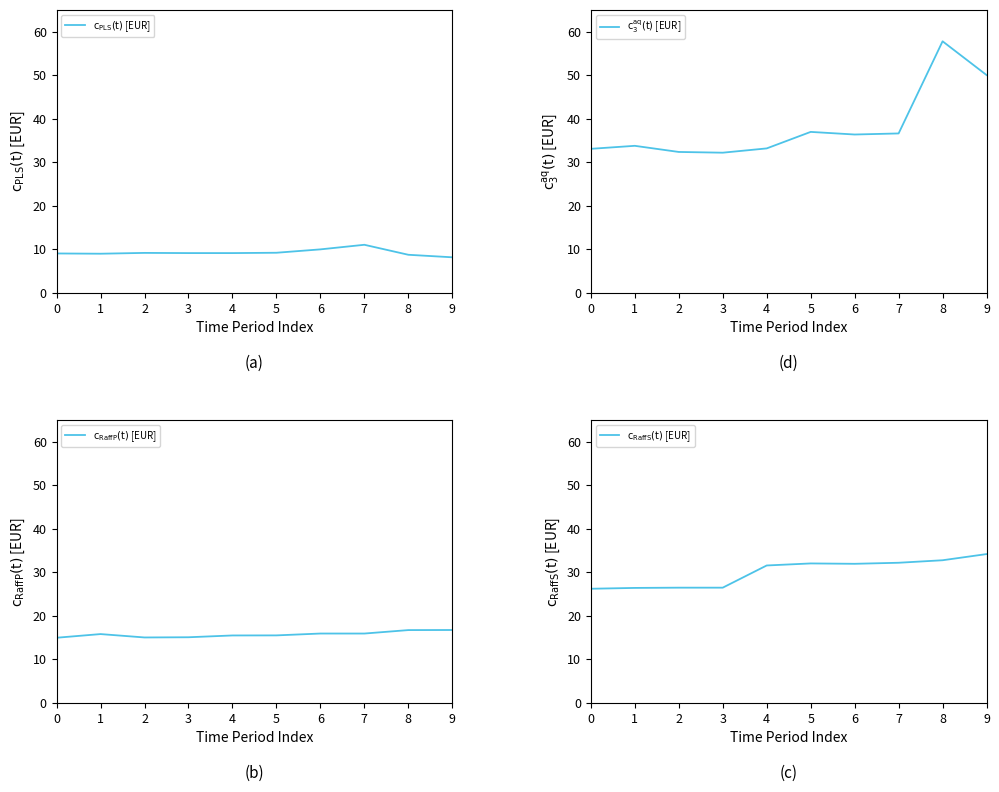

What are all the series names shown in the legend?

$\mathrm{c_{PLS}(t)}$ [EUR], $\mathrm{c_{RaffP}(t)}$ [EUR], $\mathrm{c_{RaffS}(t)}$ [EUR], $\mathrm{c_3^{aq}(t)}$ [EUR]